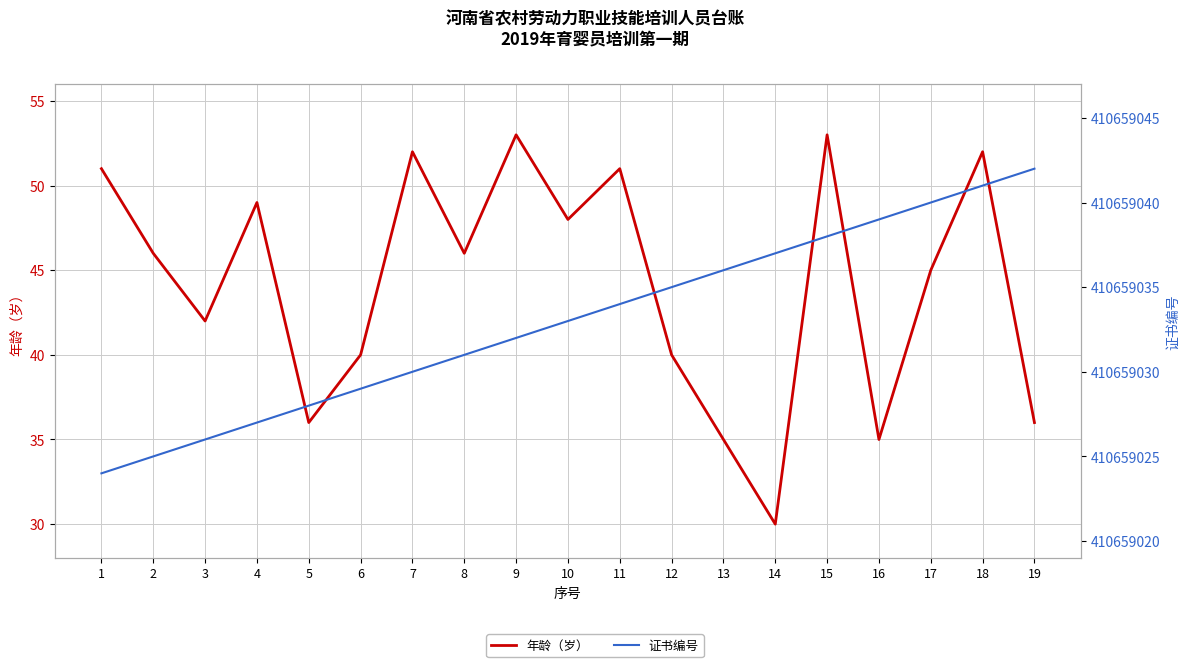

How many lines are shown in the chart?

2